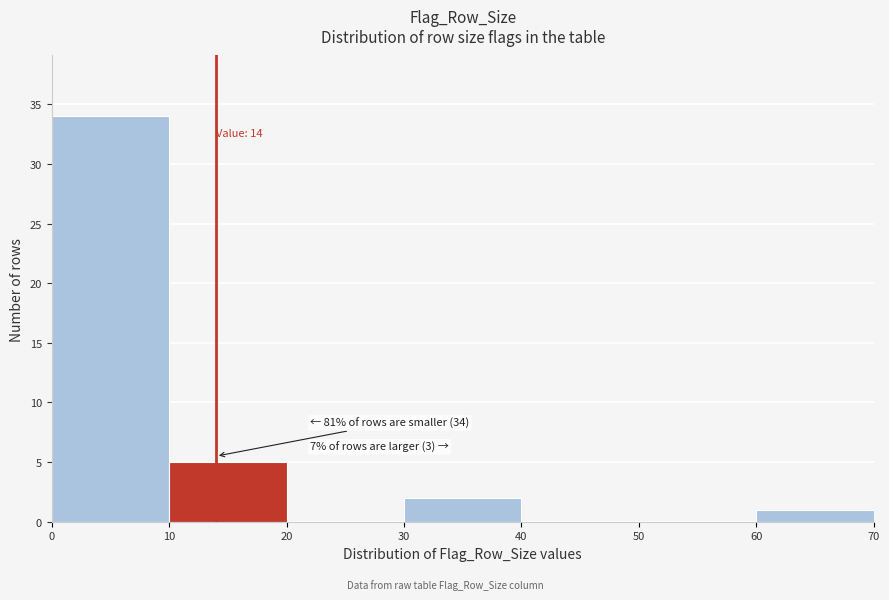

Which range on the x-axis has the tallest bar?

0 to 10